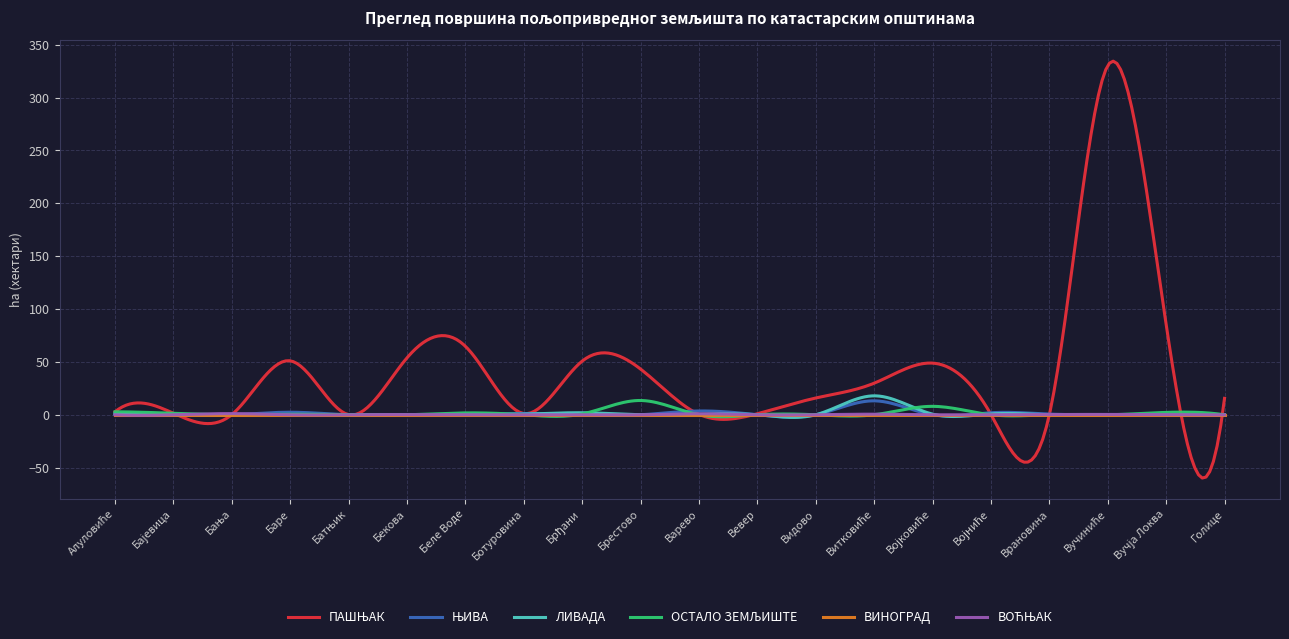

What is the maximum value shown in the chart?

334.4